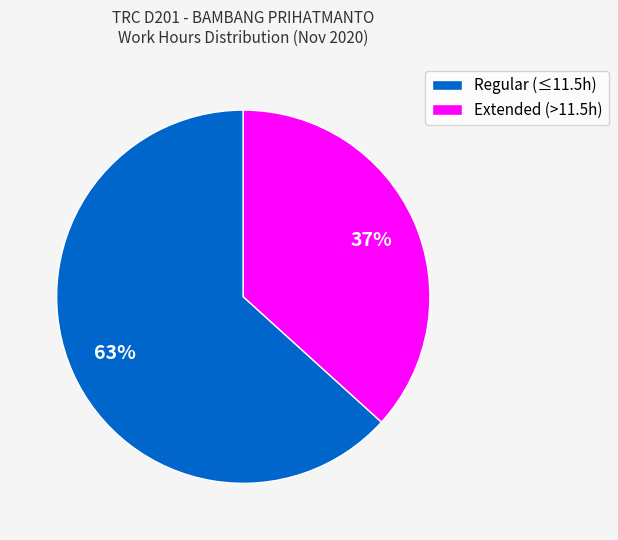

How many slices are in this pie chart?

2